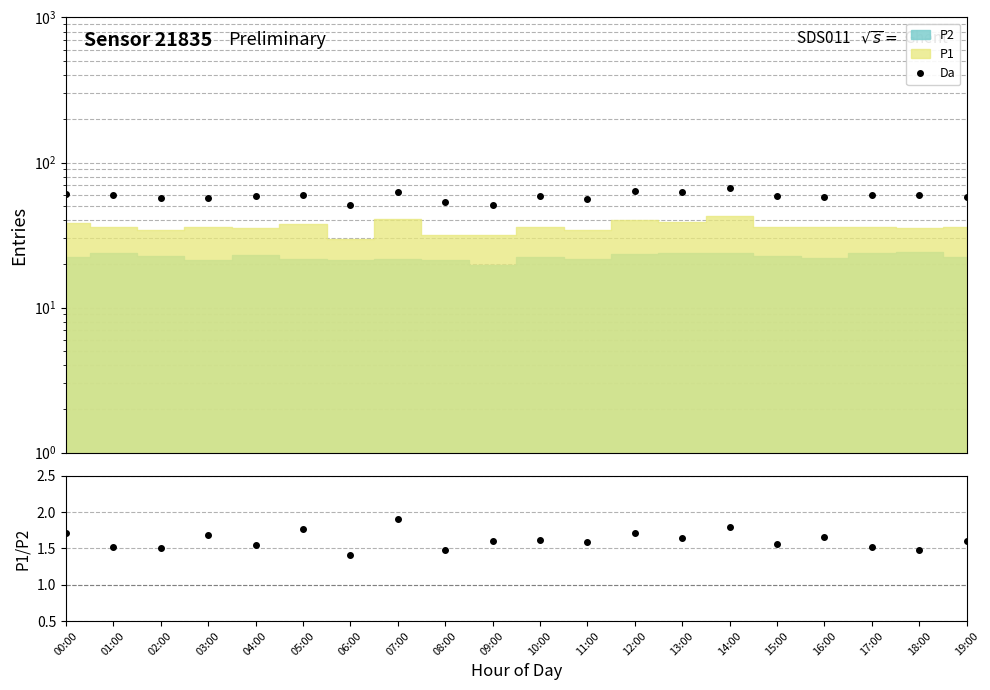

Between 02:00 and 05:00, which is larger?

05:00